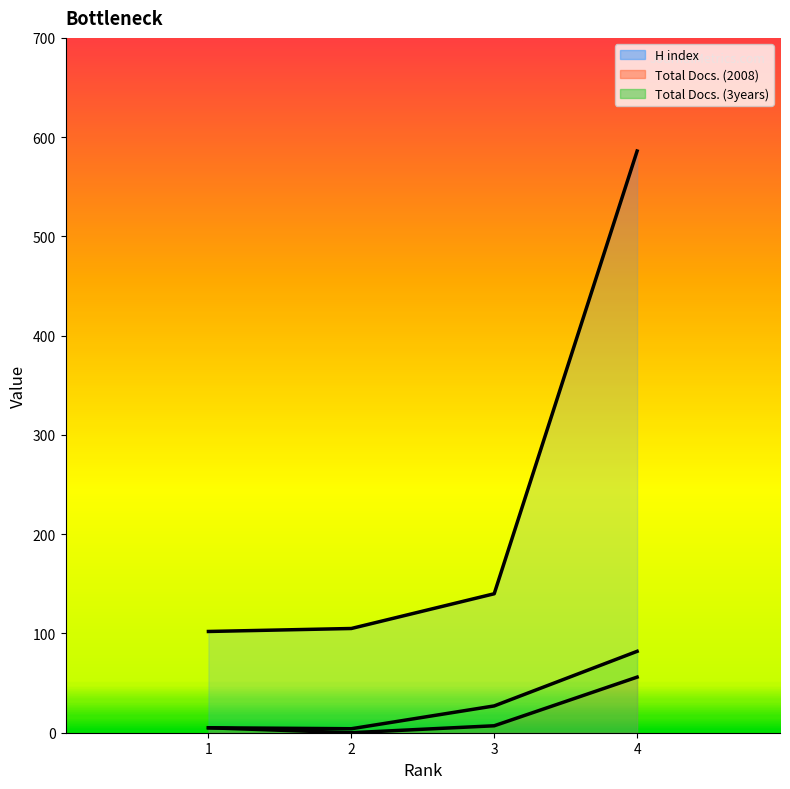

What is the highest value of the H index series?

586